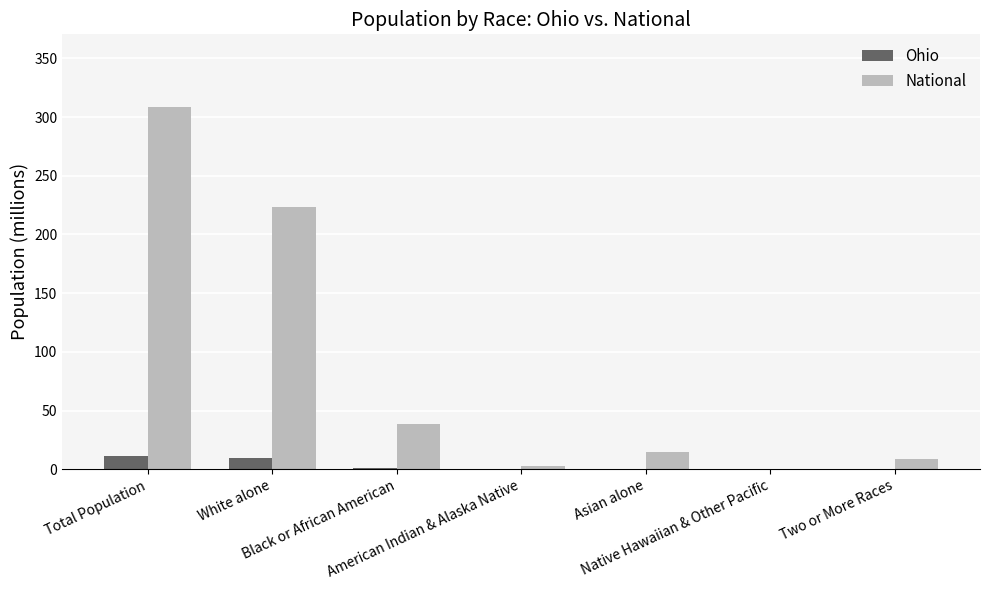

How many groups of bars are there?

7